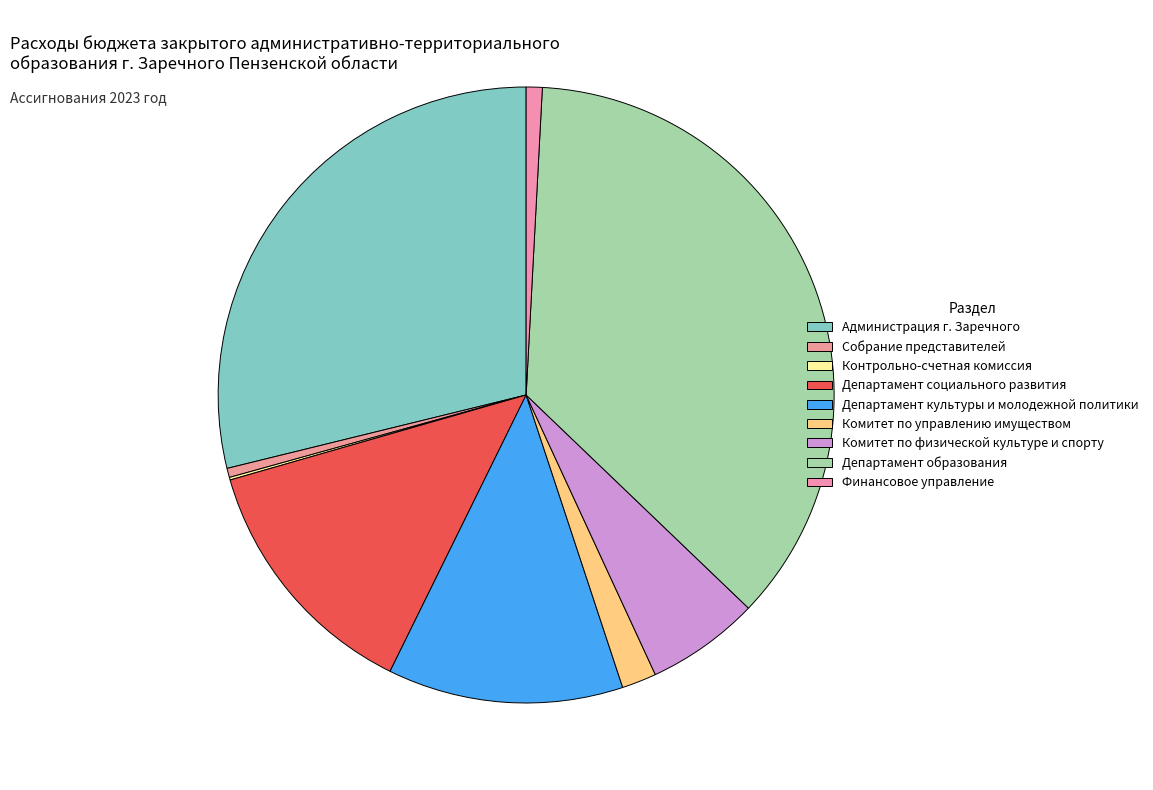

To the nearest percent, what is the difference between the largest and smallest slice percentages?

36%